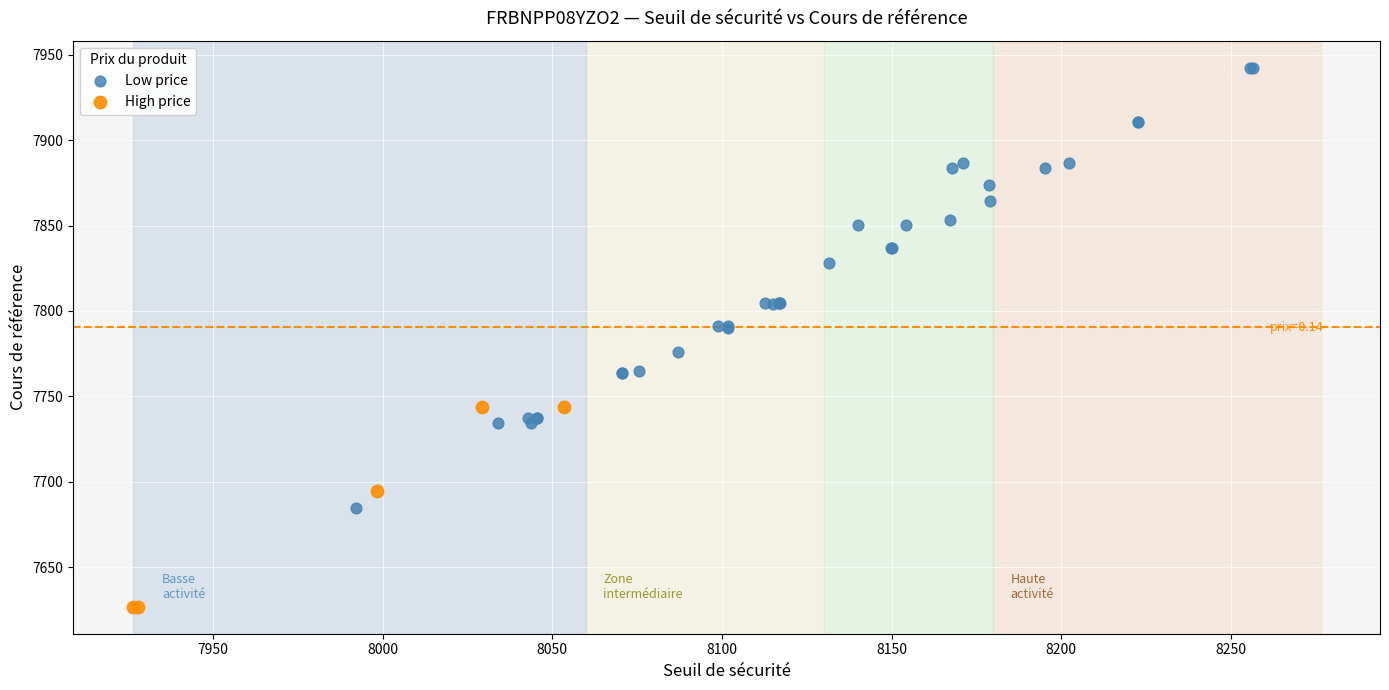

Which series has the widest spread of Y values?

Low price